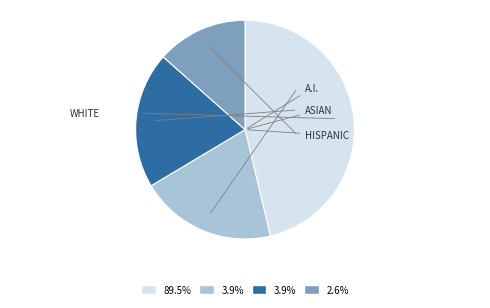

Does any single category account for the majority?

No